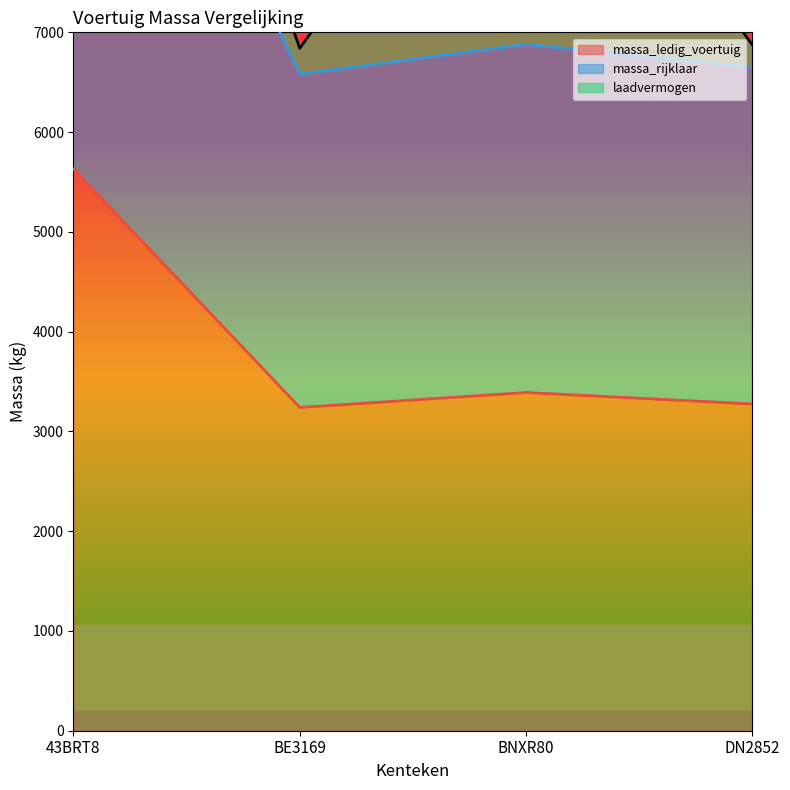

What is the sum of the massa_rijklaar values at 43BRT8 and BE3169?

17940